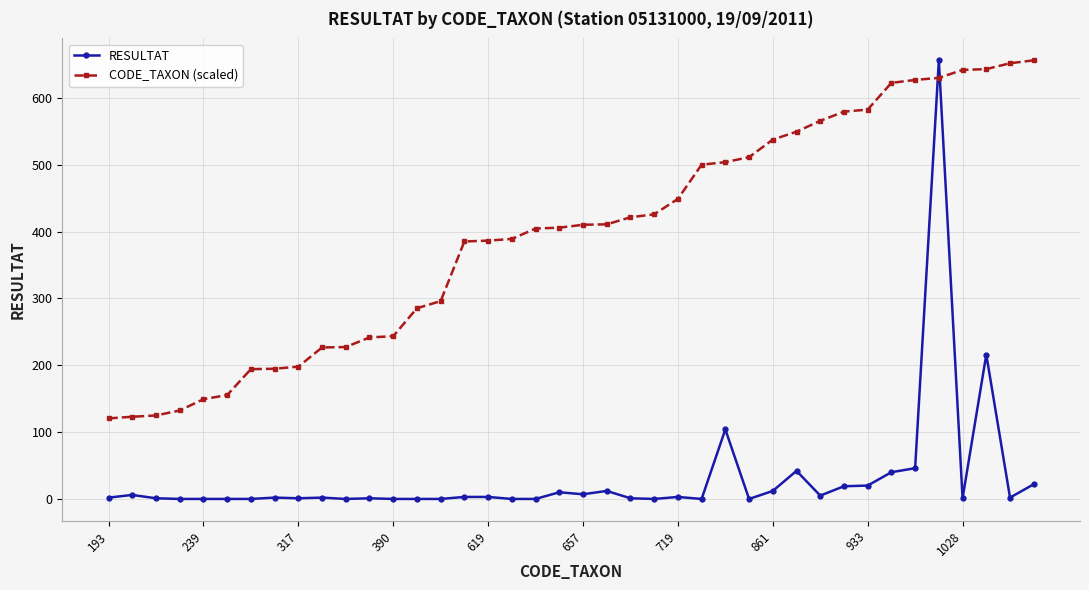

What is the value of the CODE_TAXON (scaled) point at the 13th from the left?

243.4